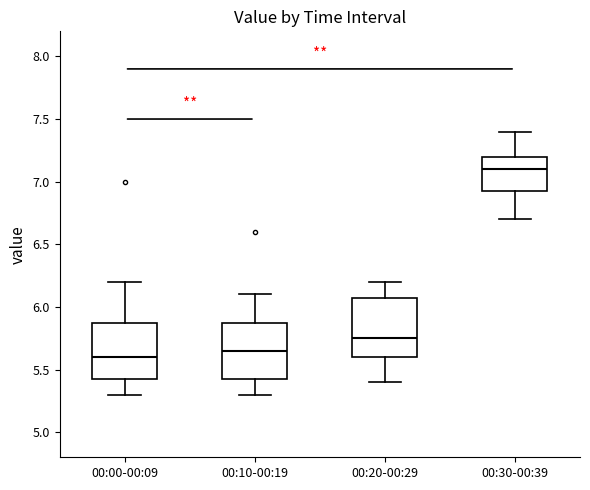

Reading left to right, transcribe this box plot: for each box, give where its median line is, the range the box spans, and where its two whiskers end, as read against the y-axis. The values are not printed on the chart, so give them approximately, as read against the axis.

00:00-00:09: median 5.60, box 5.45 to 5.90, whiskers 5.30 to 6.20
00:10-00:19: median 5.65, box 5.45 to 5.90, whiskers 5.30 to 6.10
00:20-00:29: median 5.75, box 5.60 to 6.10, whiskers 5.40 to 6.20
00:30-00:39: median 7.10, box 6.95 to 7.20, whiskers 6.70 to 7.40